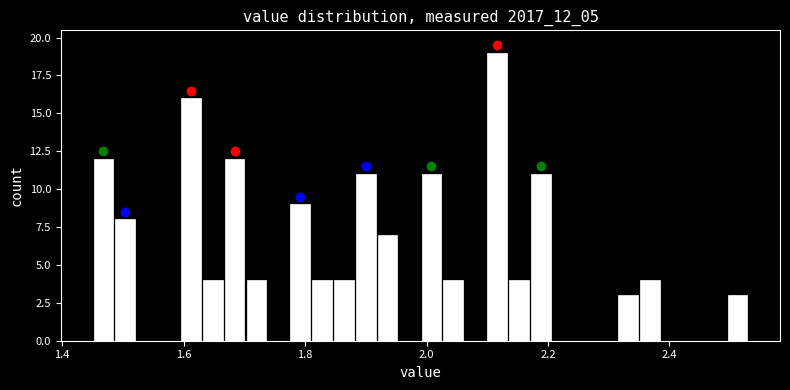

Read against the x-axis, roughly where is the centre of the tallest bar?

2.12